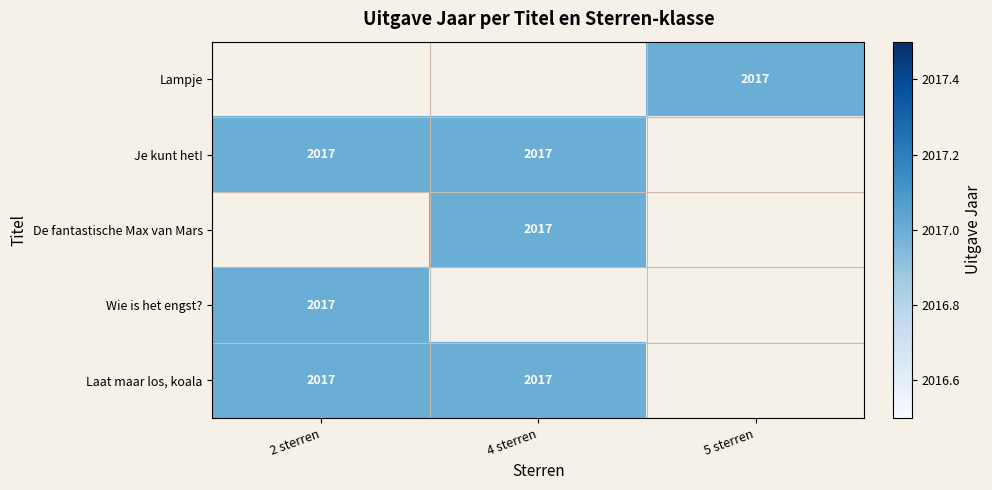

Rank the series by their average value, from highest to lowest.

Lampje, Je kunt het!, De fantastische Max van Mars, Wie is het engst?, Laat maar los, koala